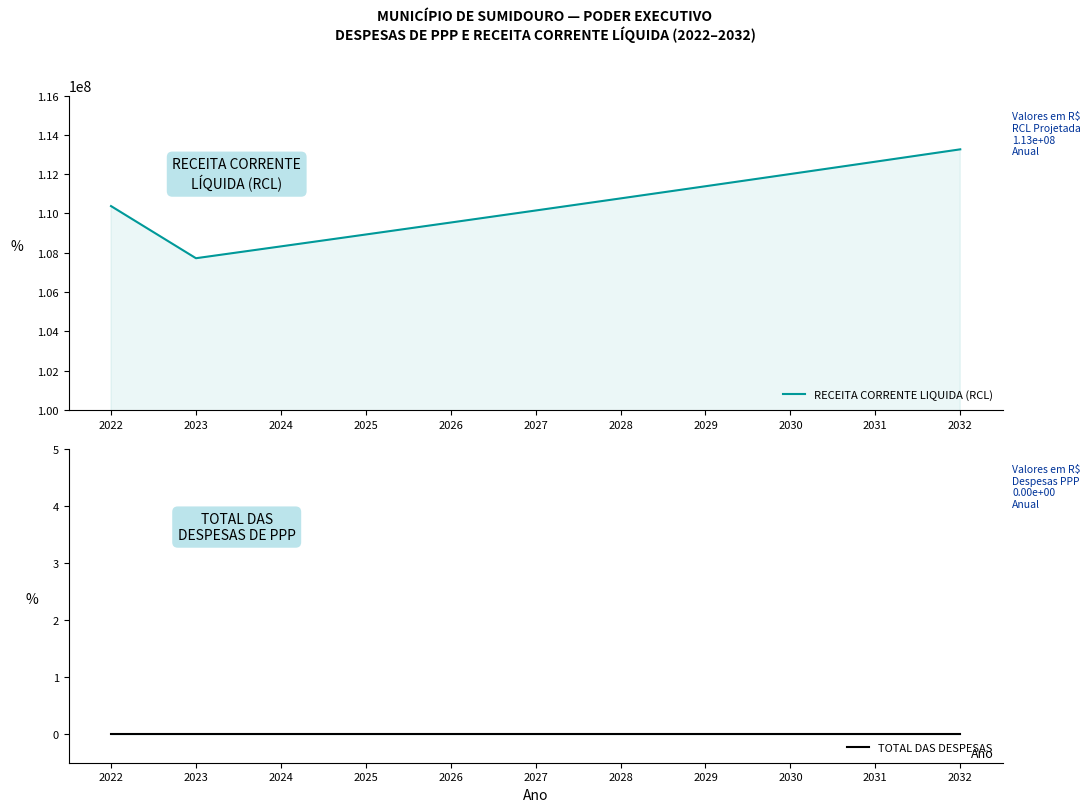

True or false: RECEITA CORRENTE LIQUIDA (RCL) and TOTAL DAS DESPESAS cross at least once.

False